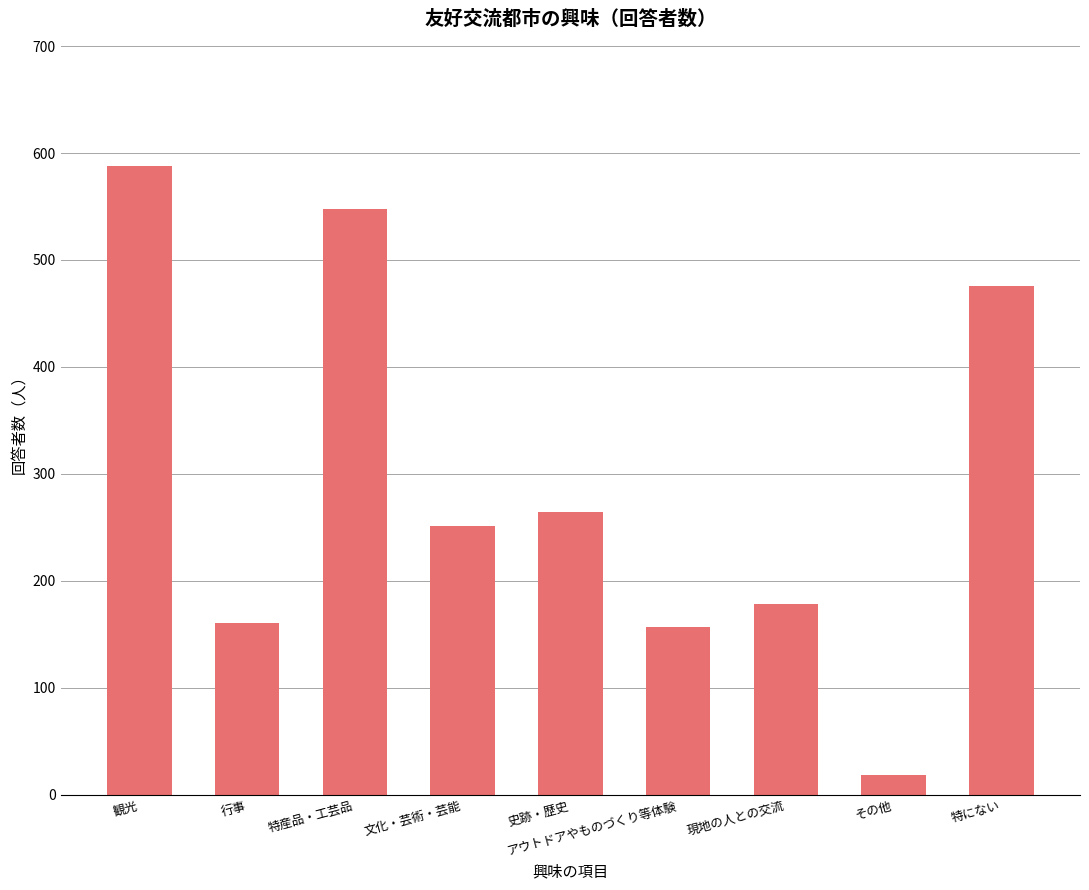

Which has a higher value, 特産品・工芸品 or 現地の人との交流?

特産品・工芸品